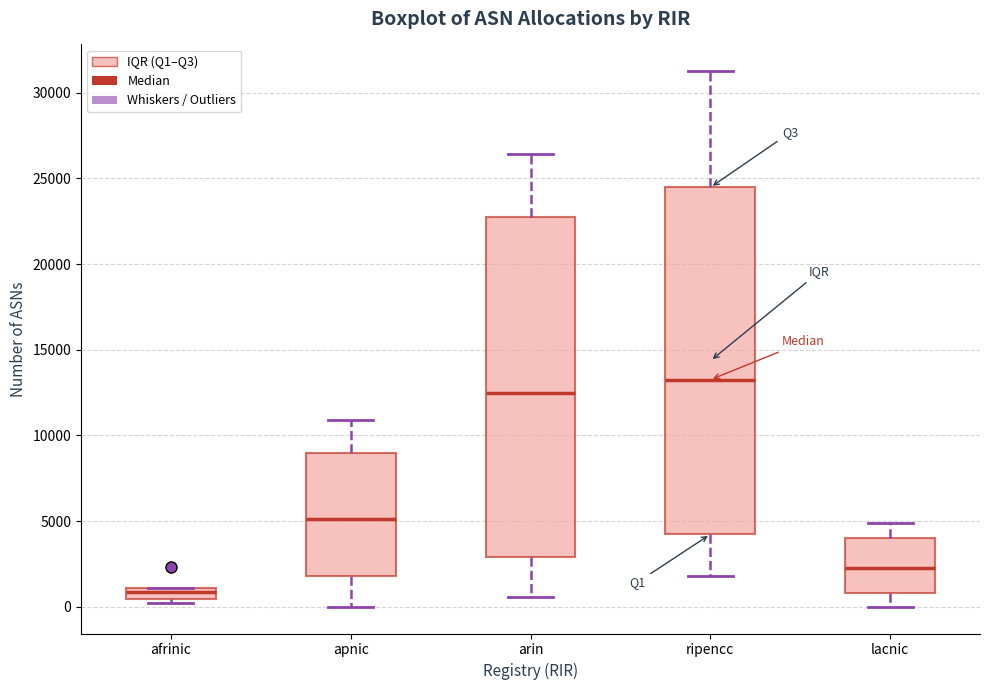

Which box has the highest median line?

ripencc